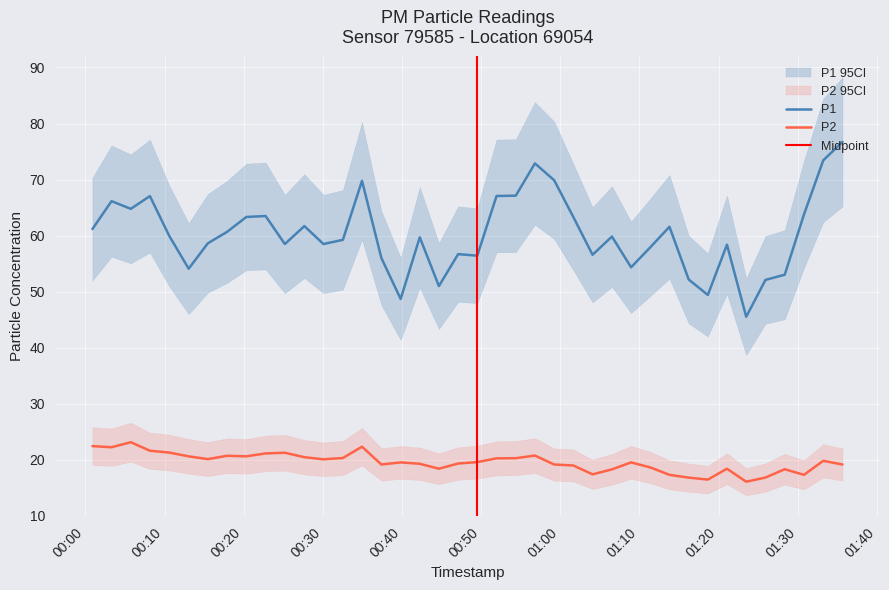

True or false: P1 and P2 cross at least once.

False